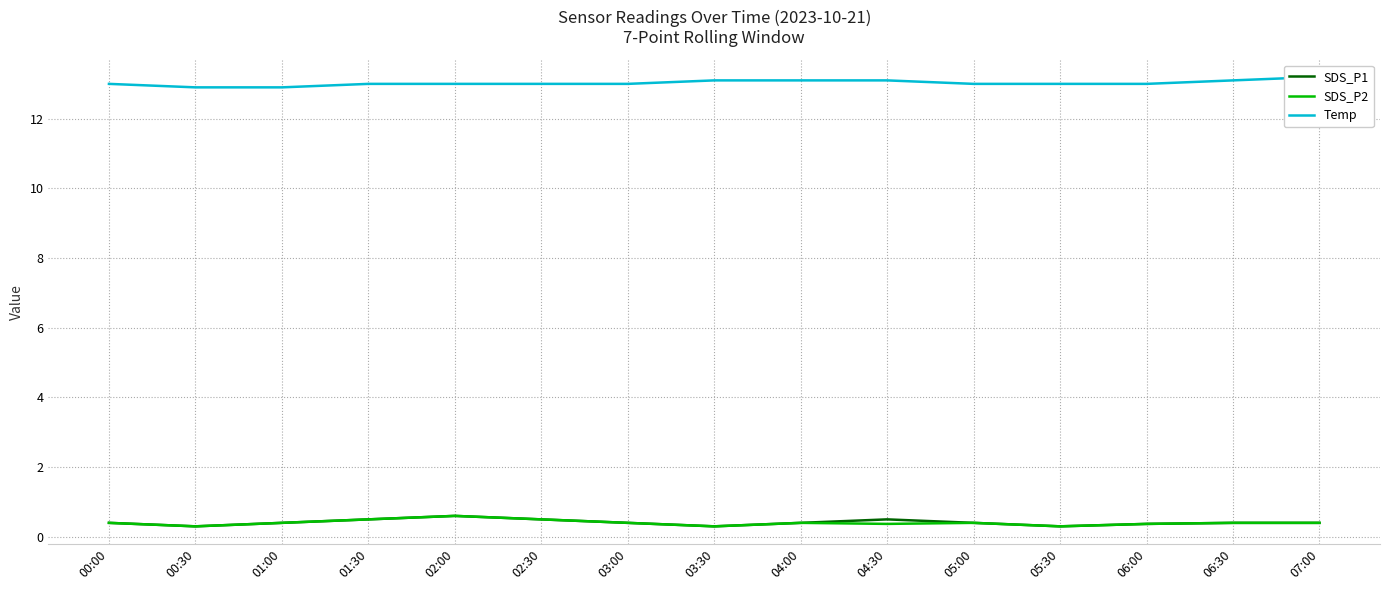

What is the total value across all series at 04:30?

14.0